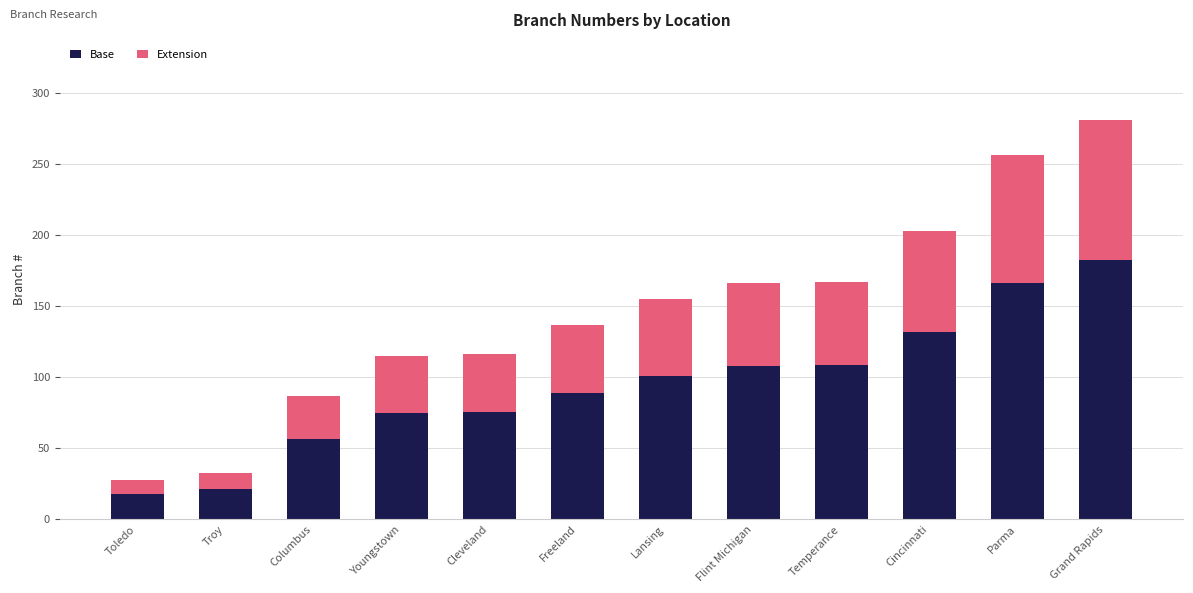

How many distinct data groups are displayed?

2